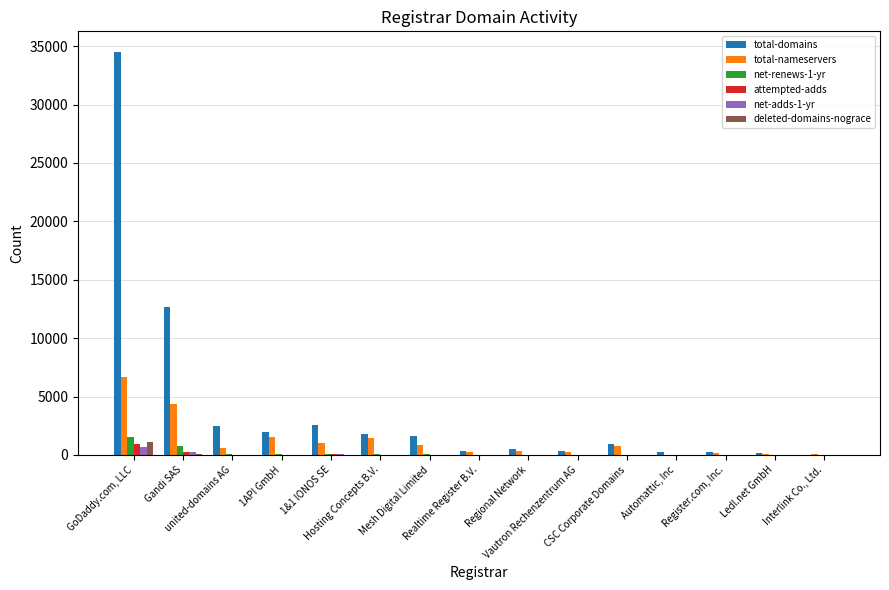

What is the approximate value of total-nameservers at Interlink Co., Ltd.?

53